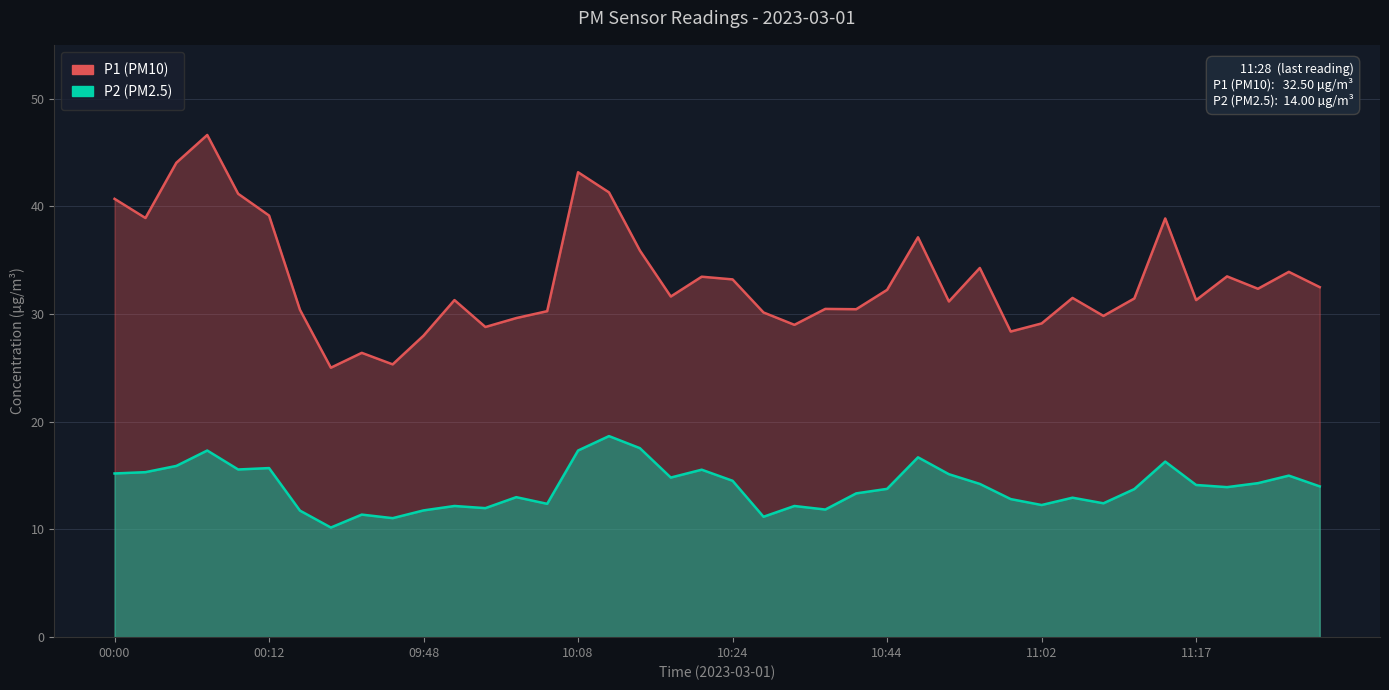

The value of P2 at 09:43 is 3.9. True or false?

False